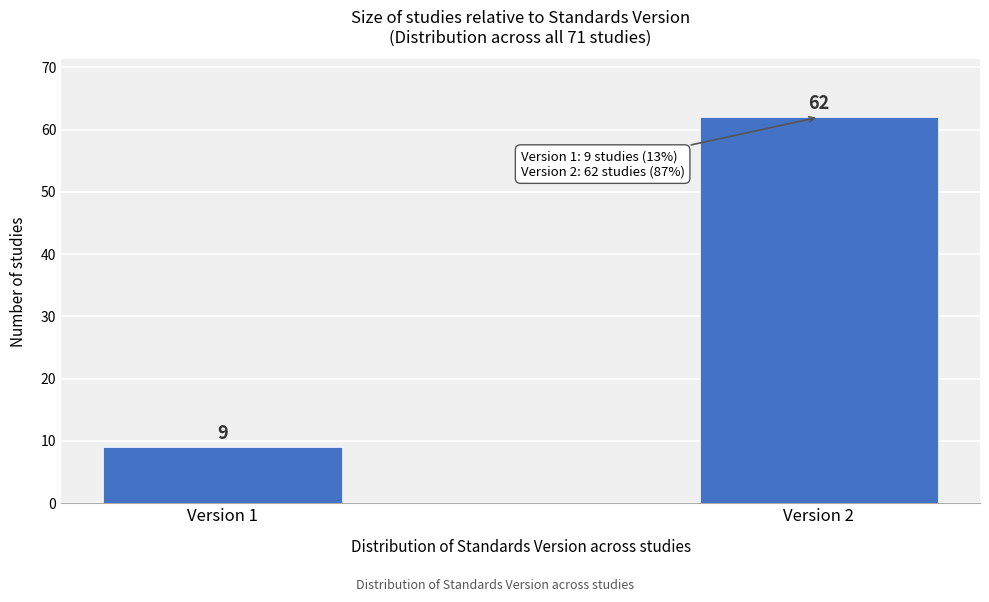

Reading left to right, what are all the values shown in this chart?

9	62